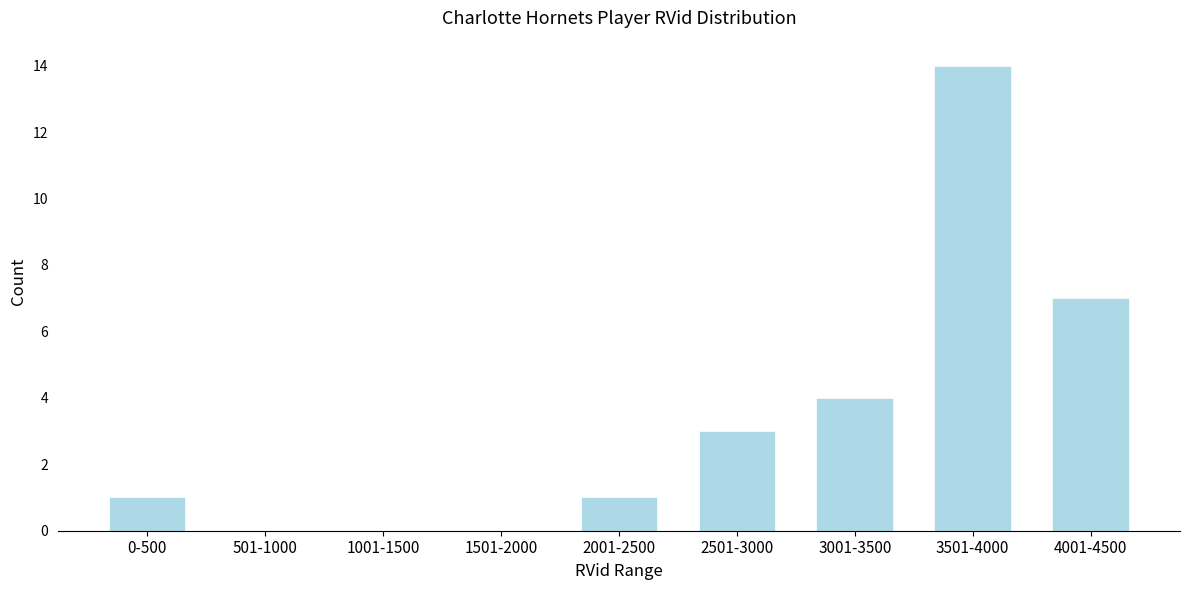

Reading left to right, extract all data points from this chart.

0-500=1	501-1000=0	1001-1500=0	1501-2000=0	2001-2500=1	2501-3000=3	3001-3500=4	3501-4000=14	4001-4500=7